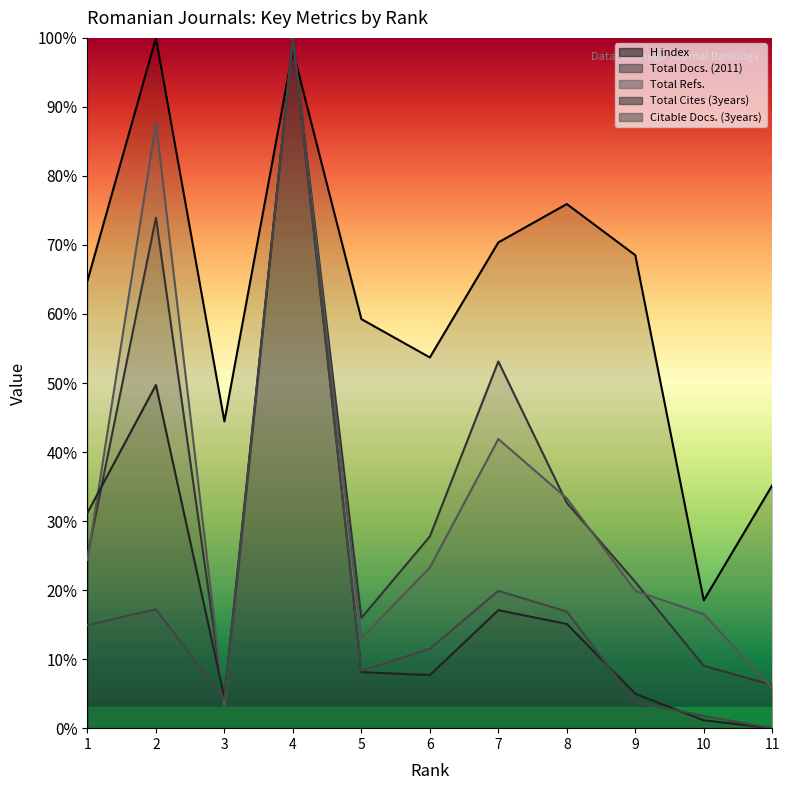

Which series ends up on top after the final intersection of Total Cites (3years) and Total Refs.?

Total Cites (3years)